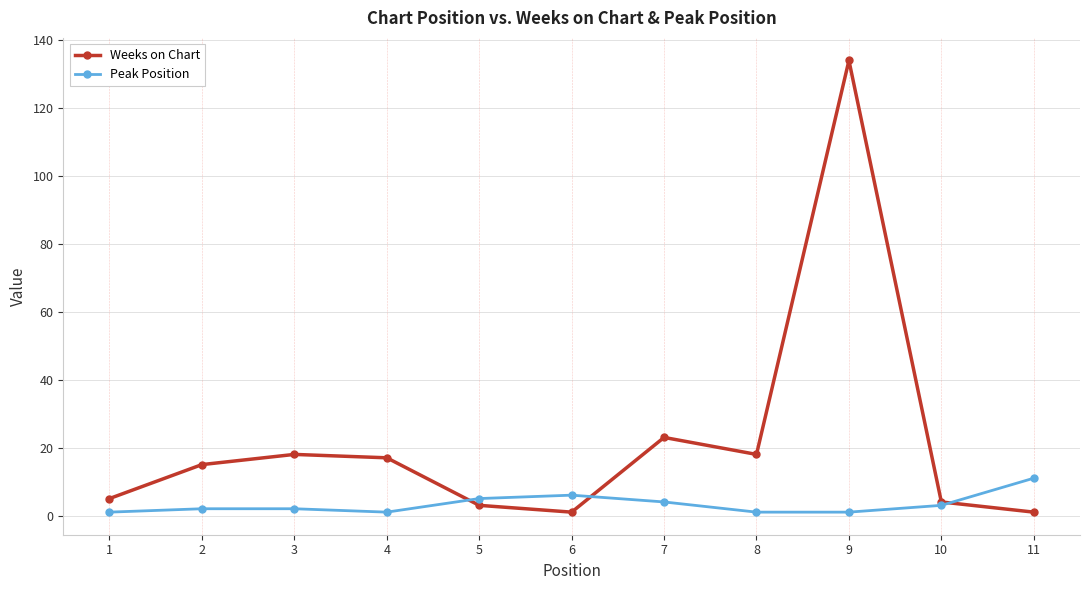

Which category has the highest value in the Peak Position series?

11